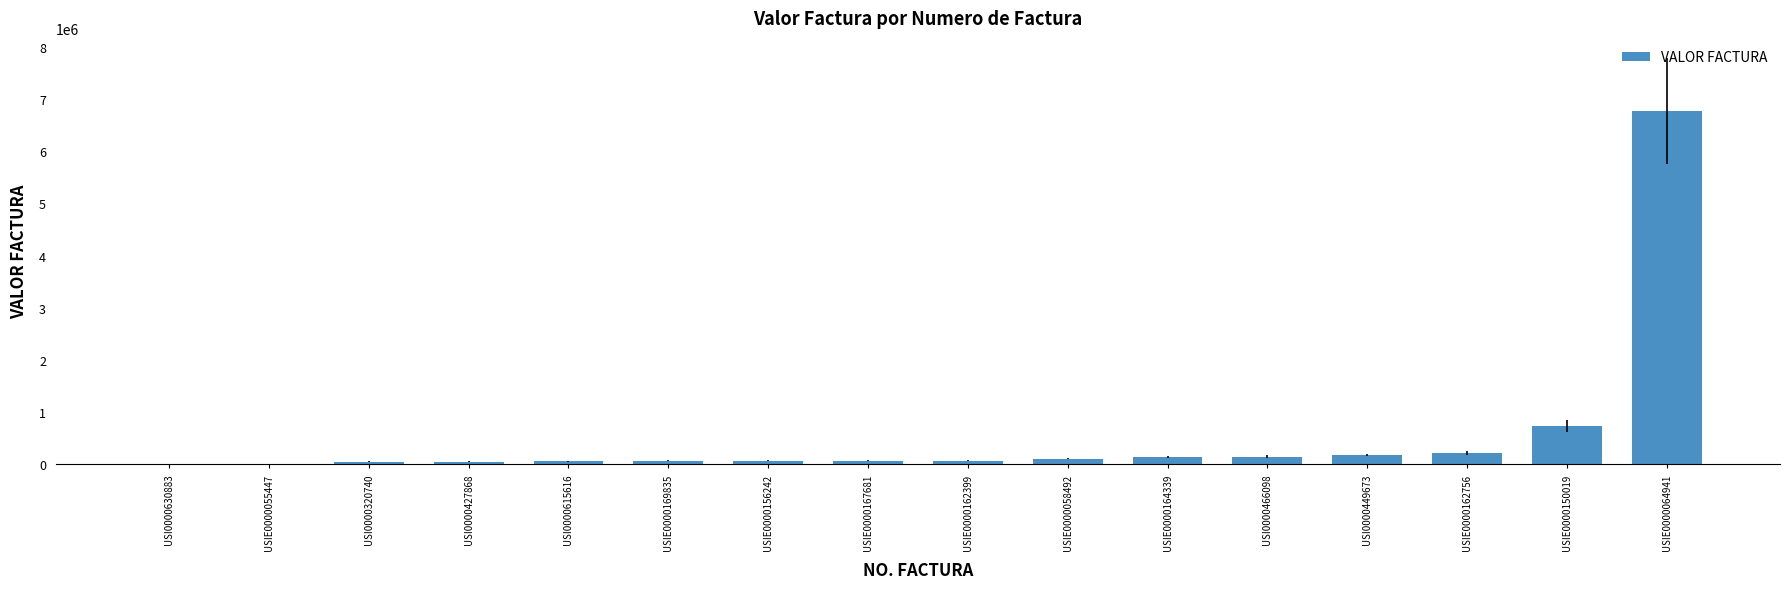

What is the difference between the values at USIE0000167681 and USI0000630883?

62229